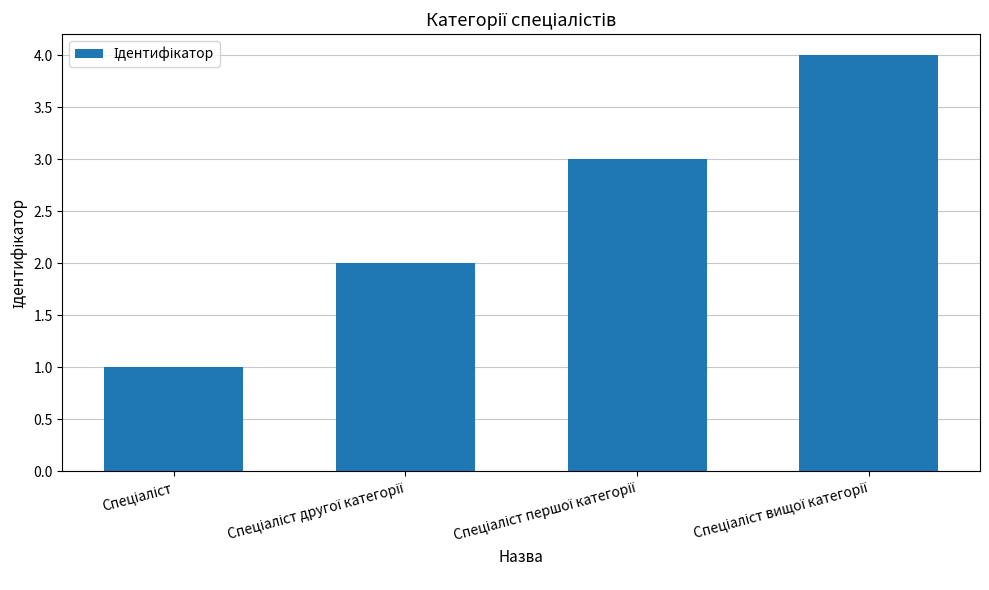

Reading left to right, transcribe all the data shown in this chart.

1	2	3	4